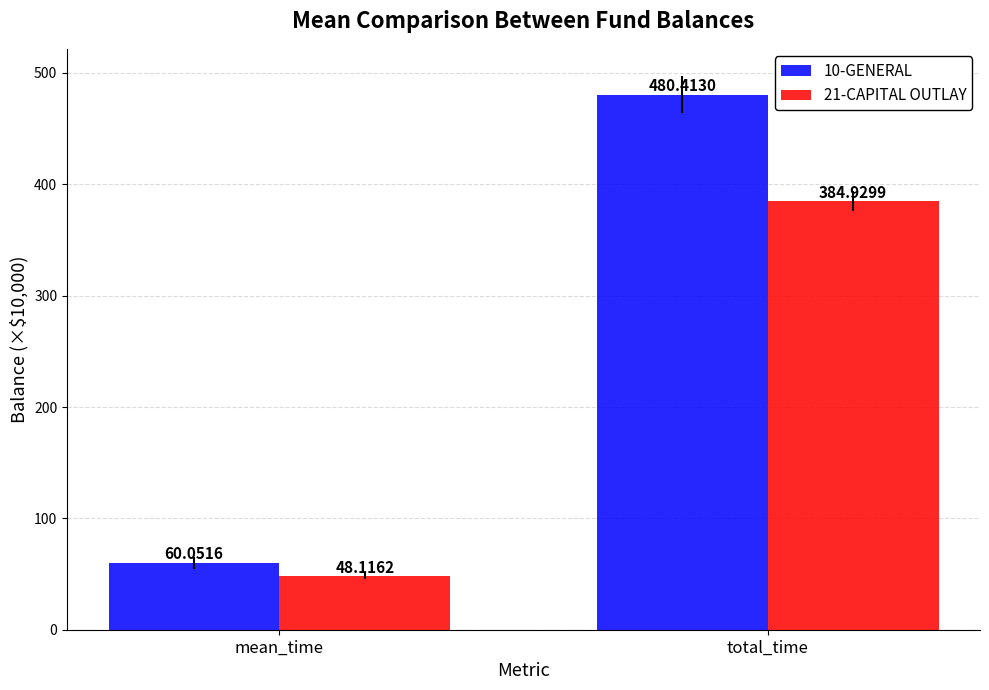

What is the label of the 1st bar from the right?

total_time